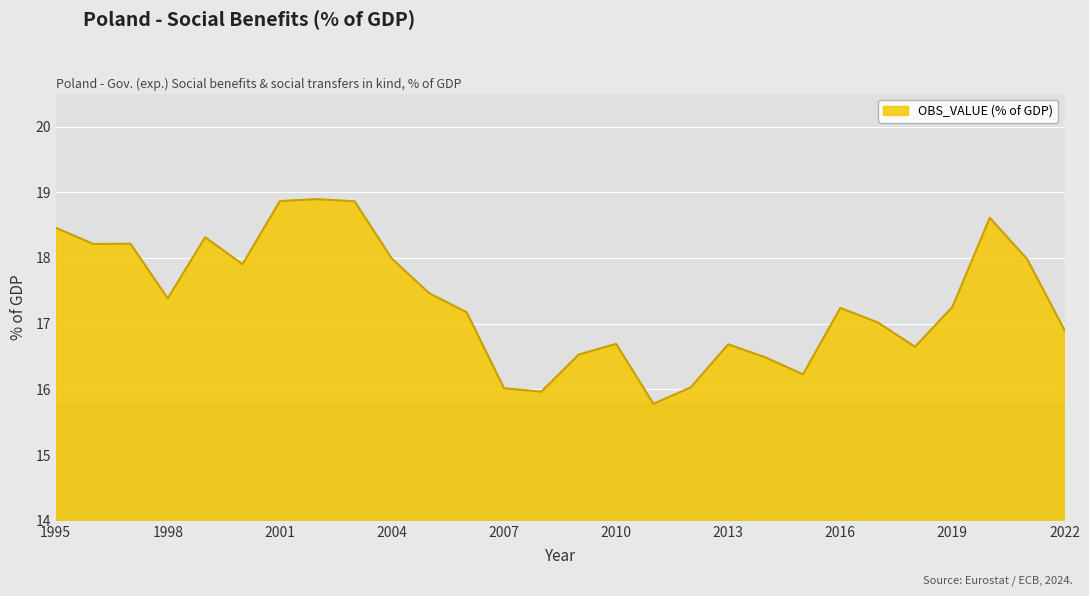

What is the minimum value shown in the chart?

15.8